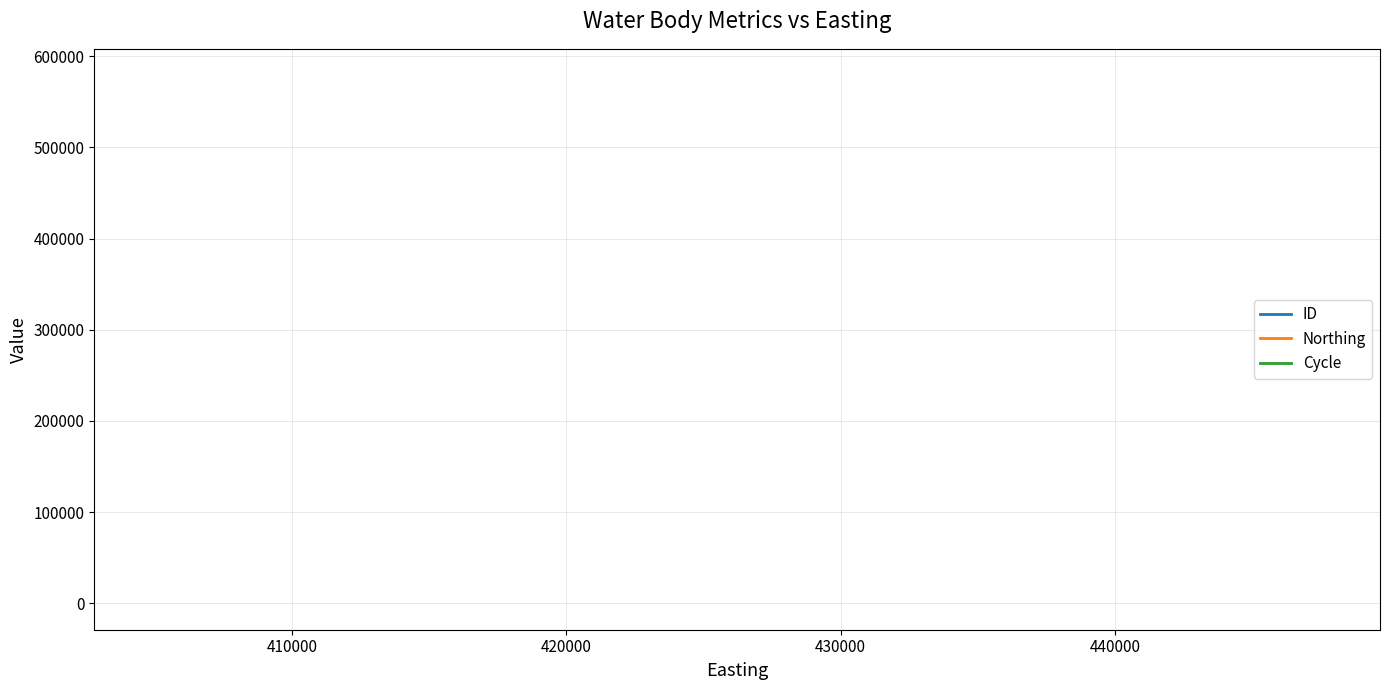

What is the minimum value for ID?

579053